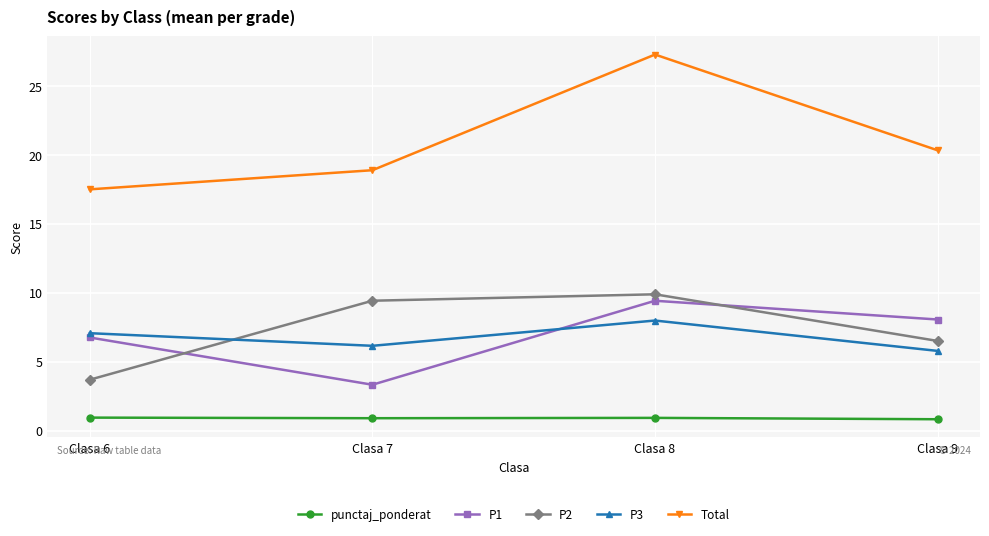

True or false: P3 has more than 0 points higher than both neighbors.

True